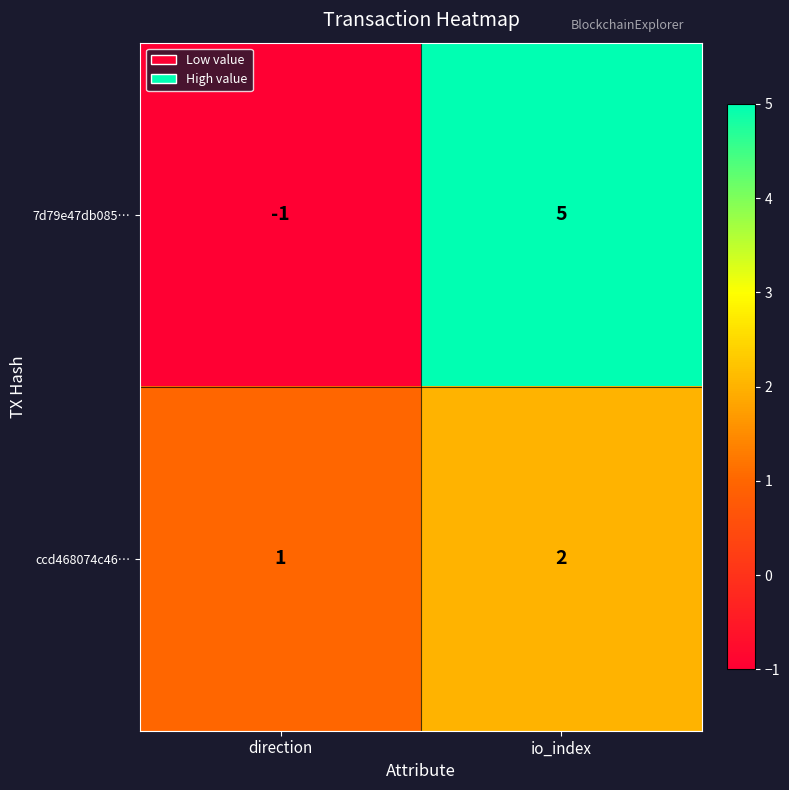

What is the difference between the maximum and minimum values in the 7d79e47db085… series?

6